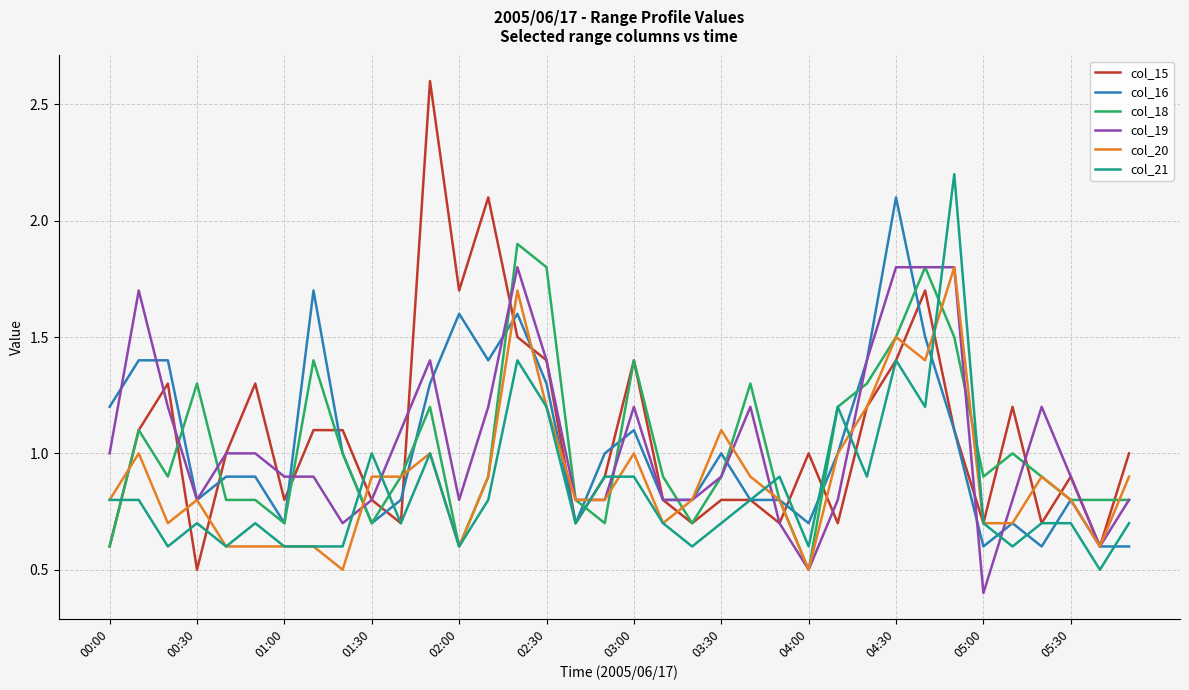

What is the sum of all col_20 values?

32.3